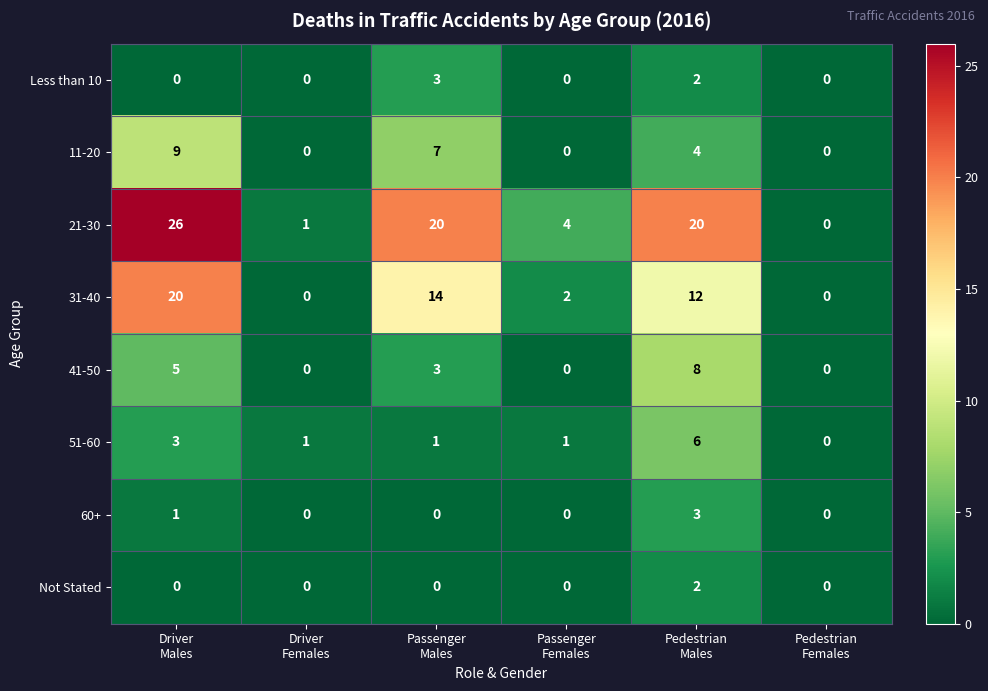

Which series has the largest range (max minus min)?

21-30